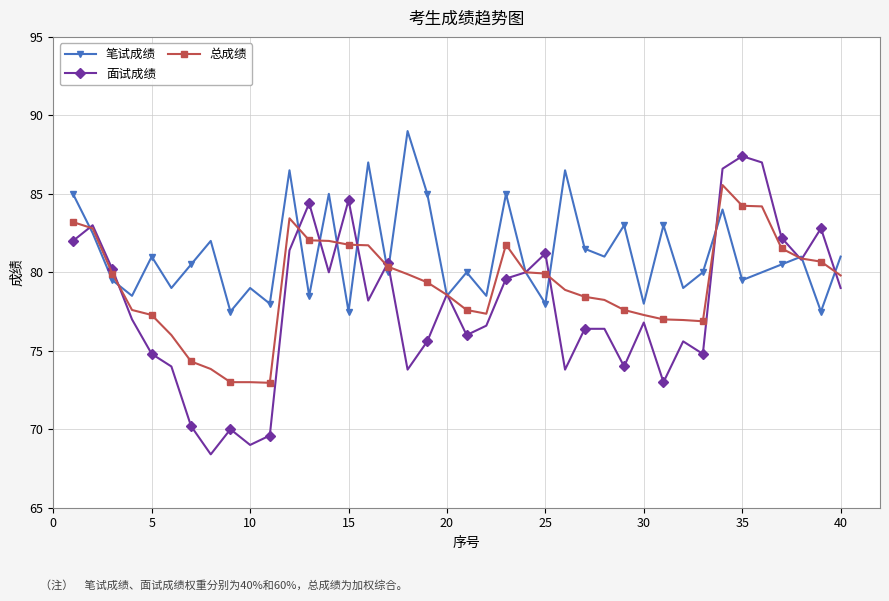

List the series in order of their peak value, lowest first.

总成绩, 面试成绩, 笔试成绩